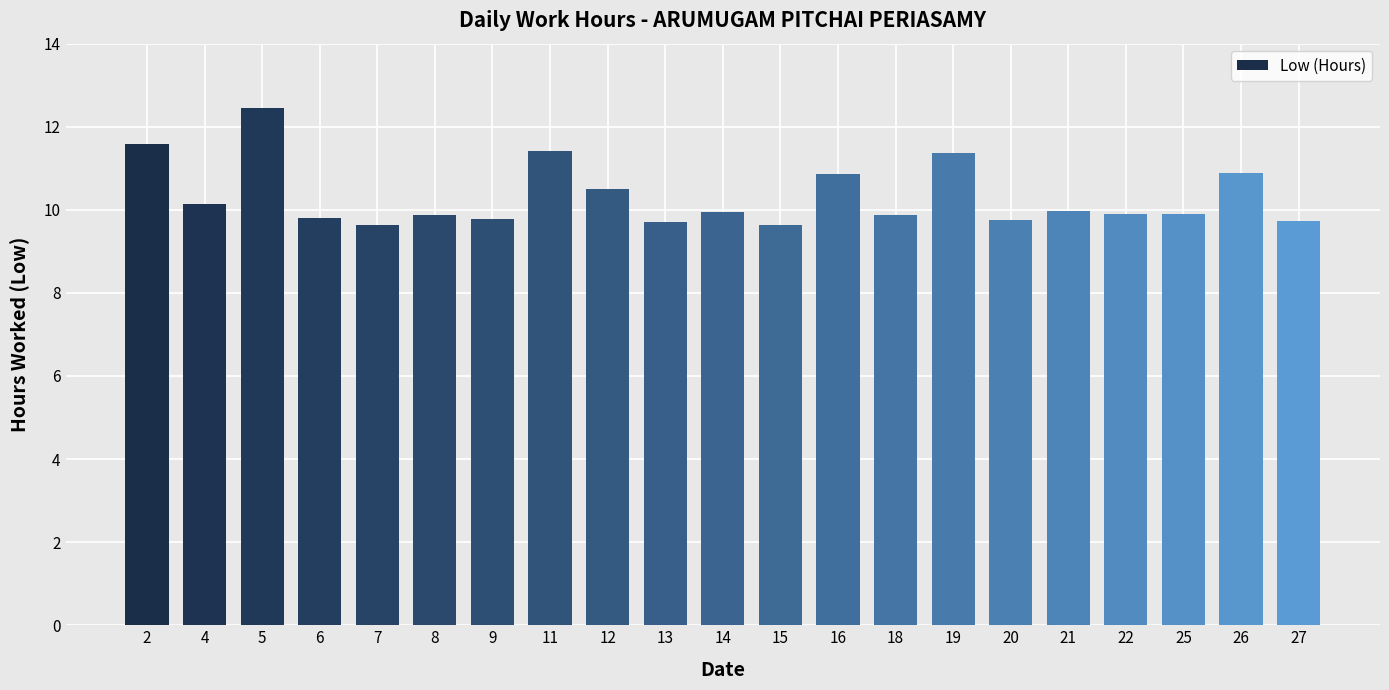

What is the change in value from 2 to 7?

-1.9